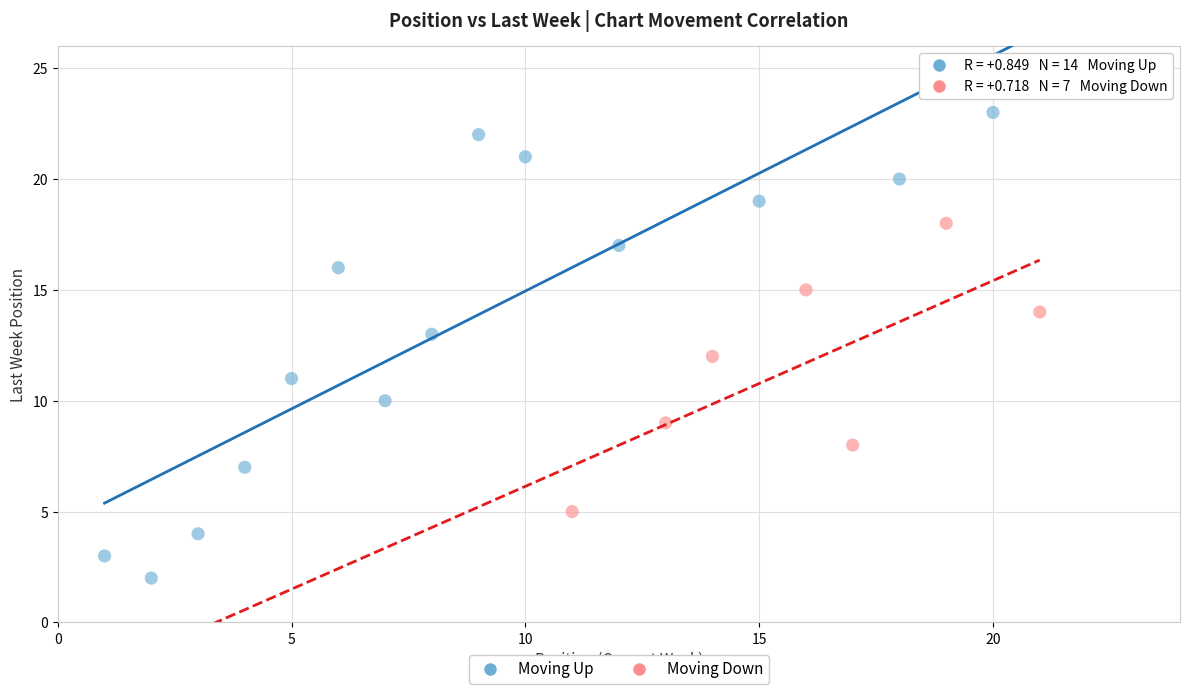

Which series contains the highest Y value?

Moving Up